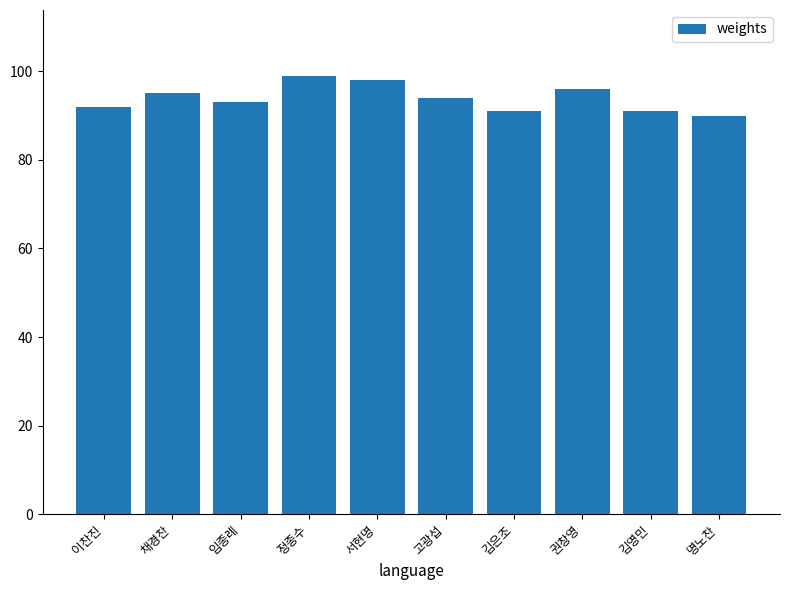

What is the average value?

94